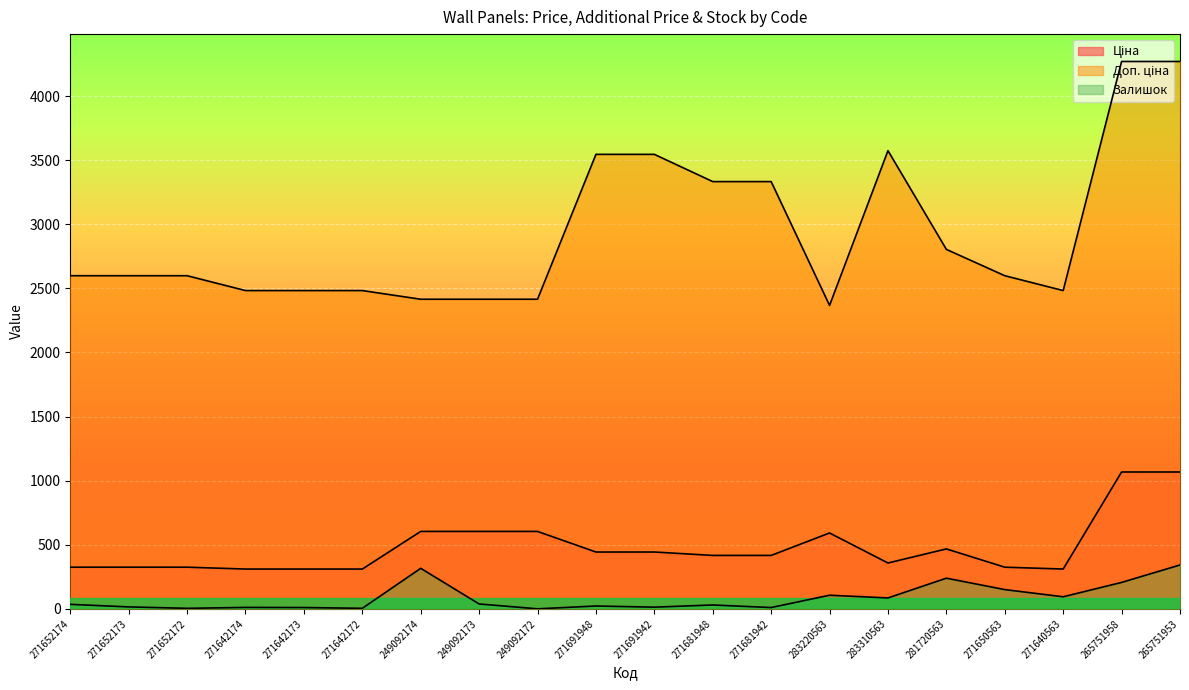

True or false: Залишок and Доп. ціна intersect in this chart.

False